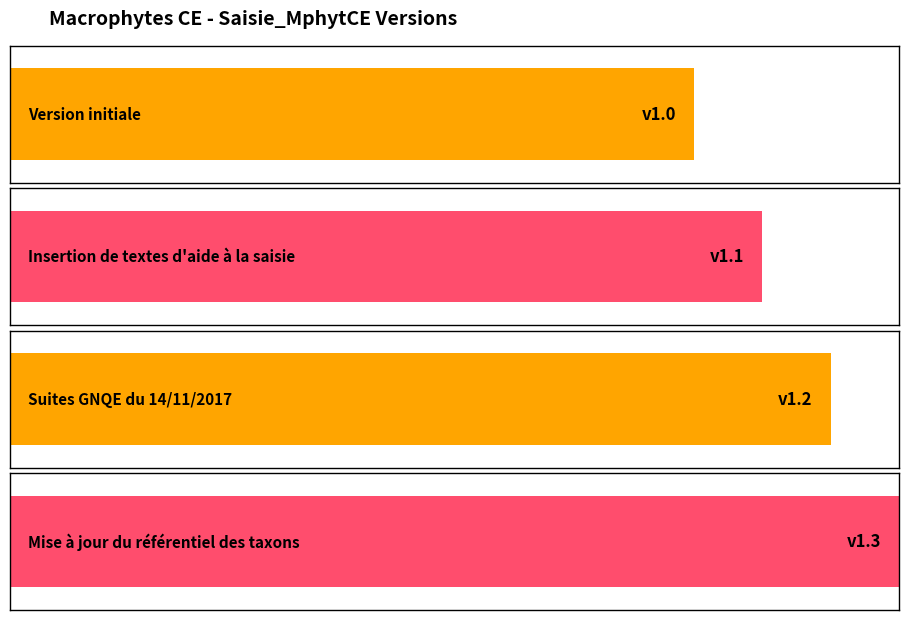

How many bars are there in total?

4